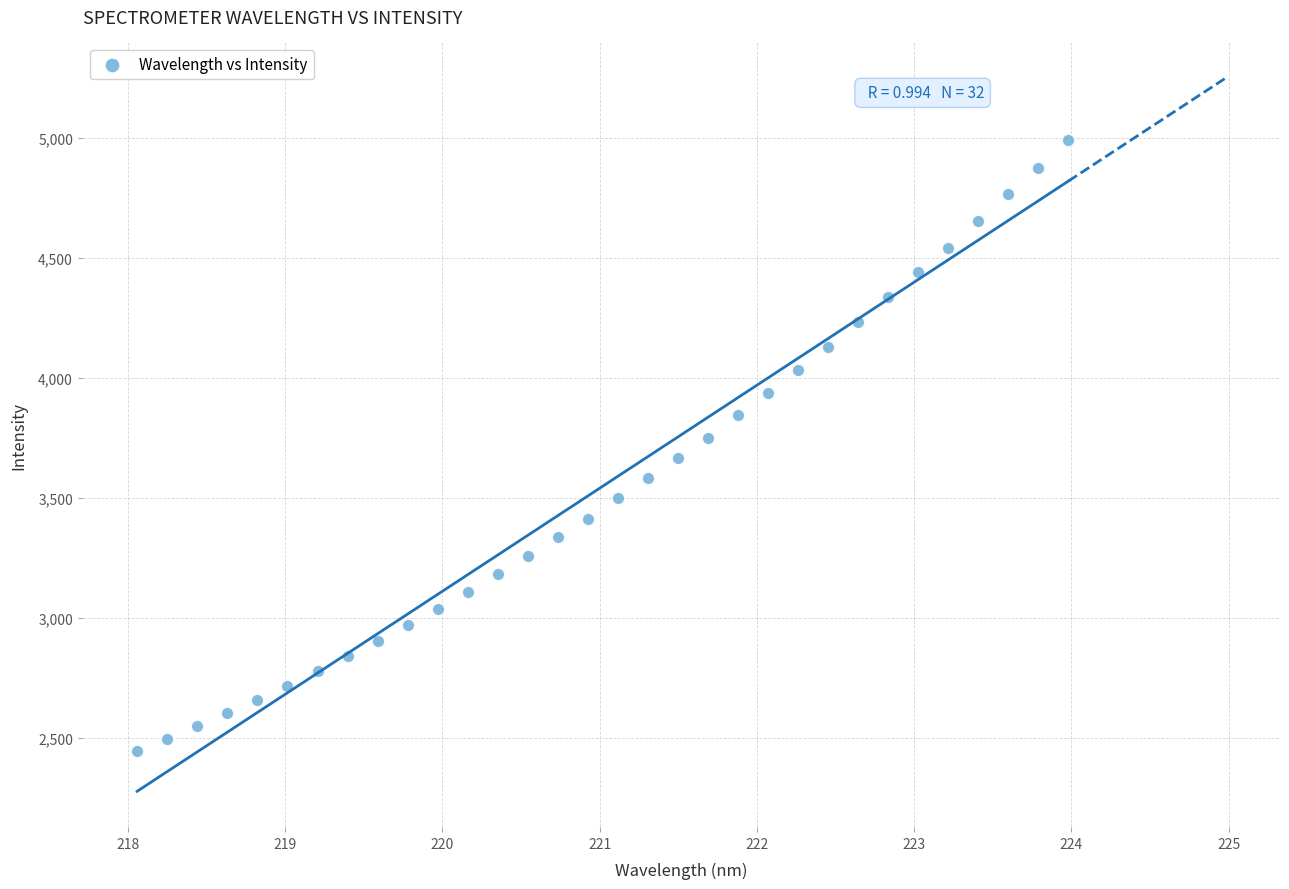

What is the range of X values (max minus min)?

5.9